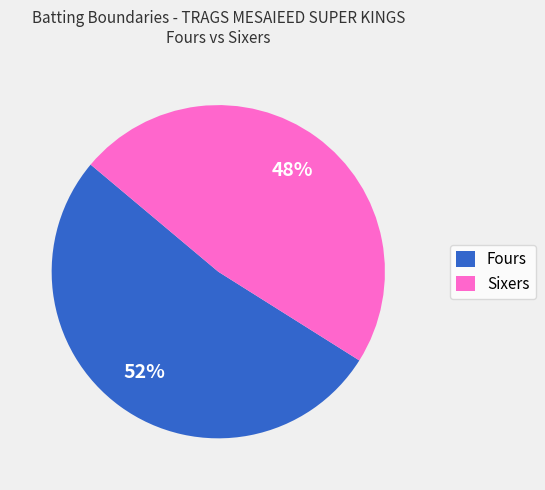

Which category accounts for the majority?

Fours